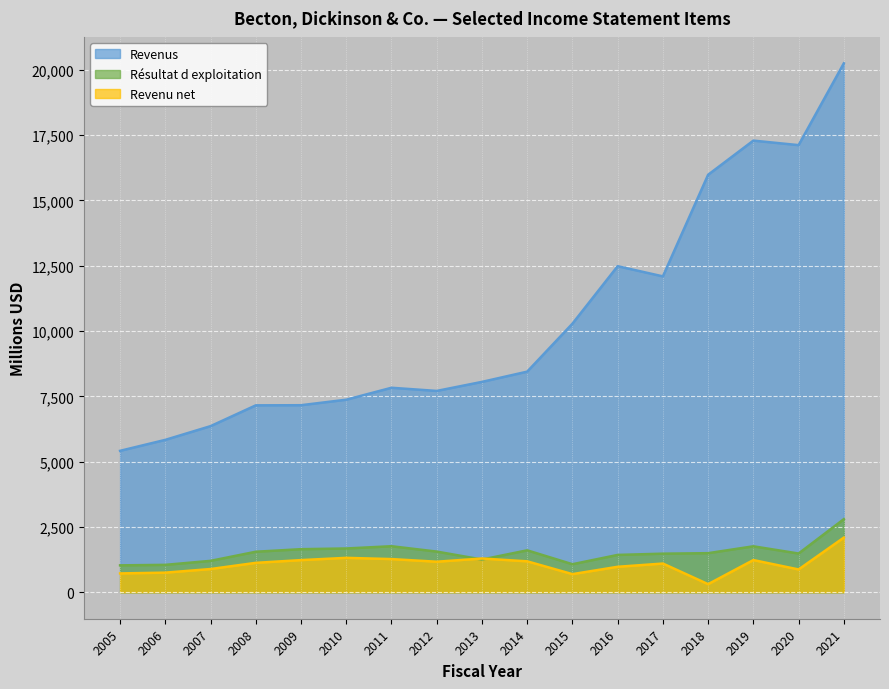

Where is Revenu net nearest to the value 1201?

2014